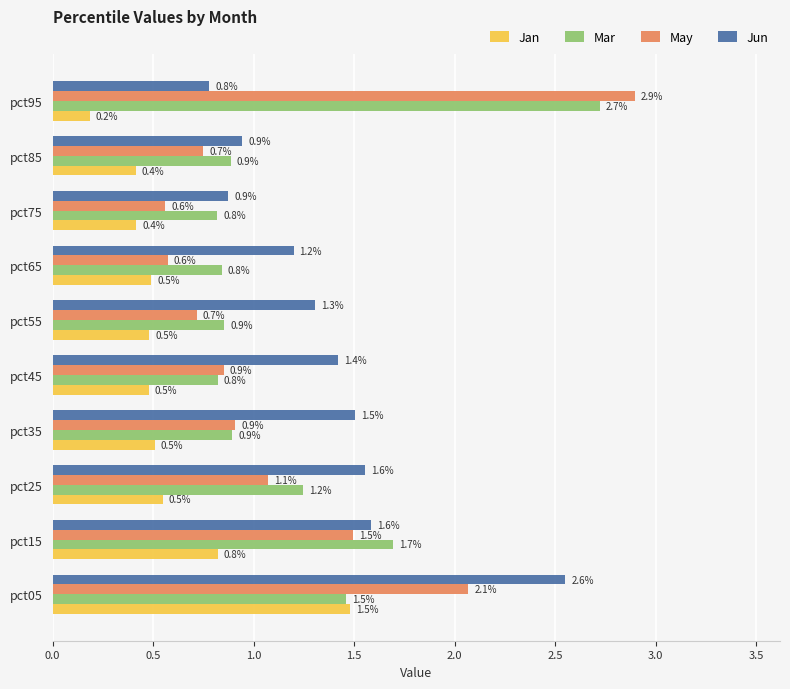

Which label corresponds to the smallest value in the chart?

pct95